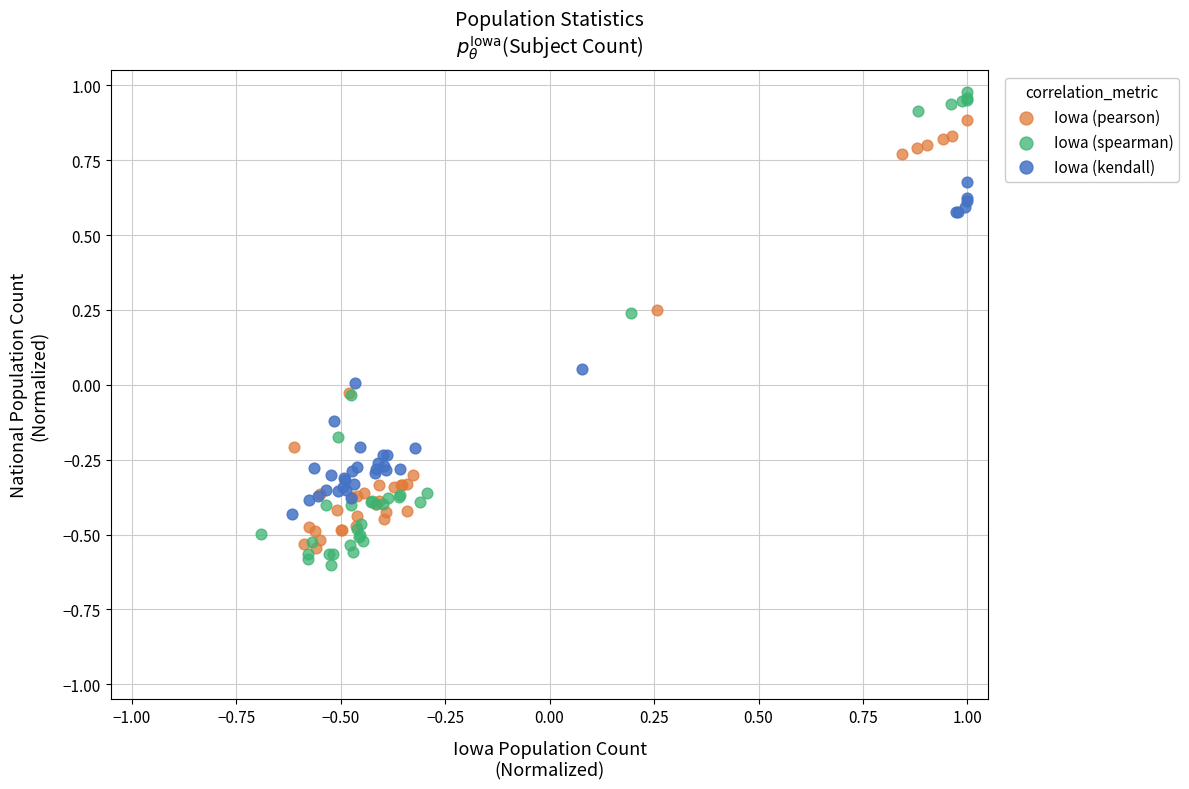

Which series has the largest Y range (max minus min)?

Iowa (spearman)